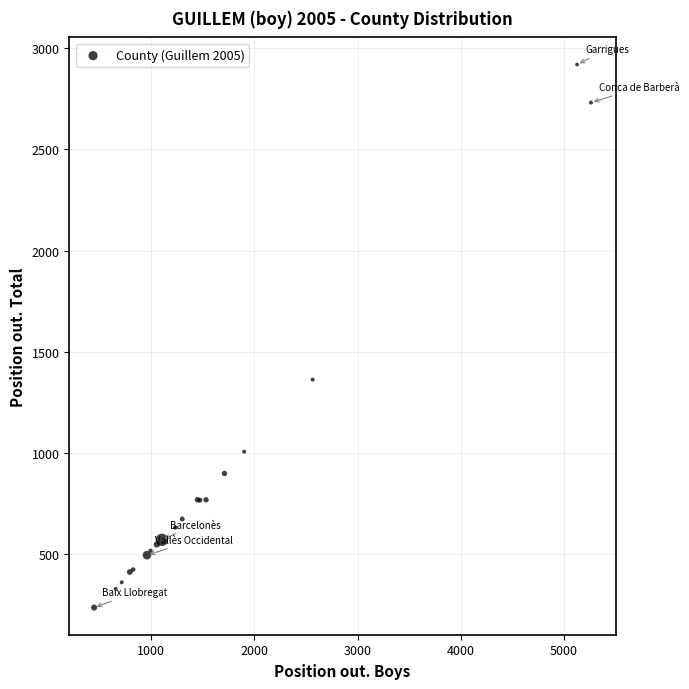

What Y value in the scatter plot is closest to 1577?

1362